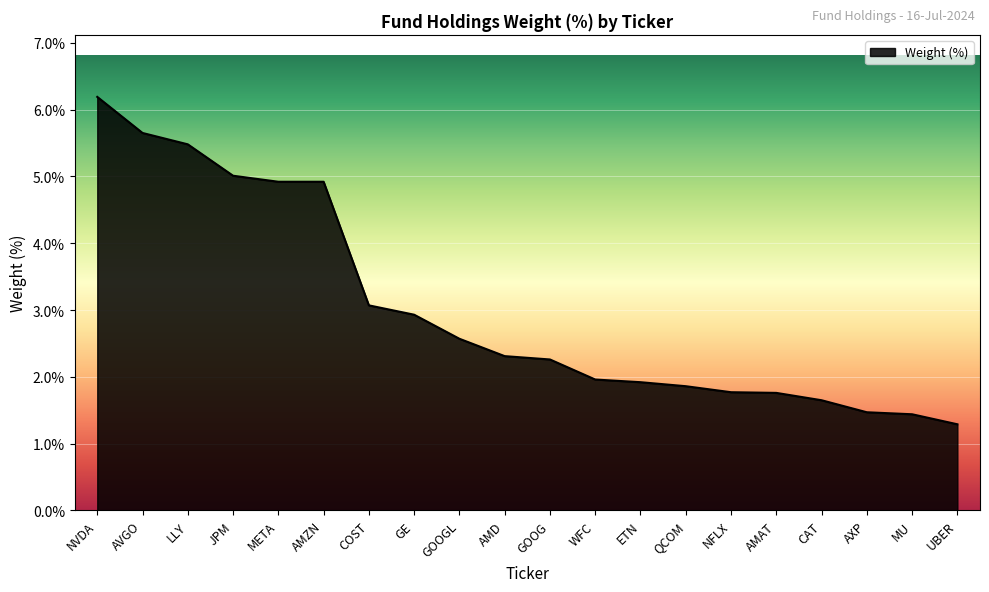

What is the difference between the maximum and minimum values?

4.9